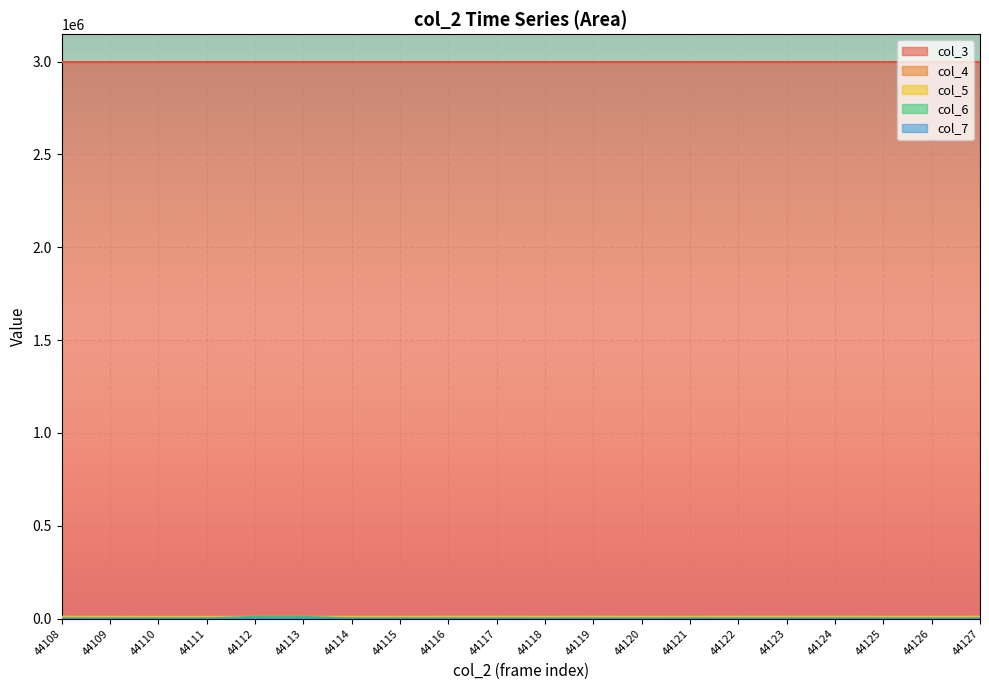

How many lines are shown in the chart?

5